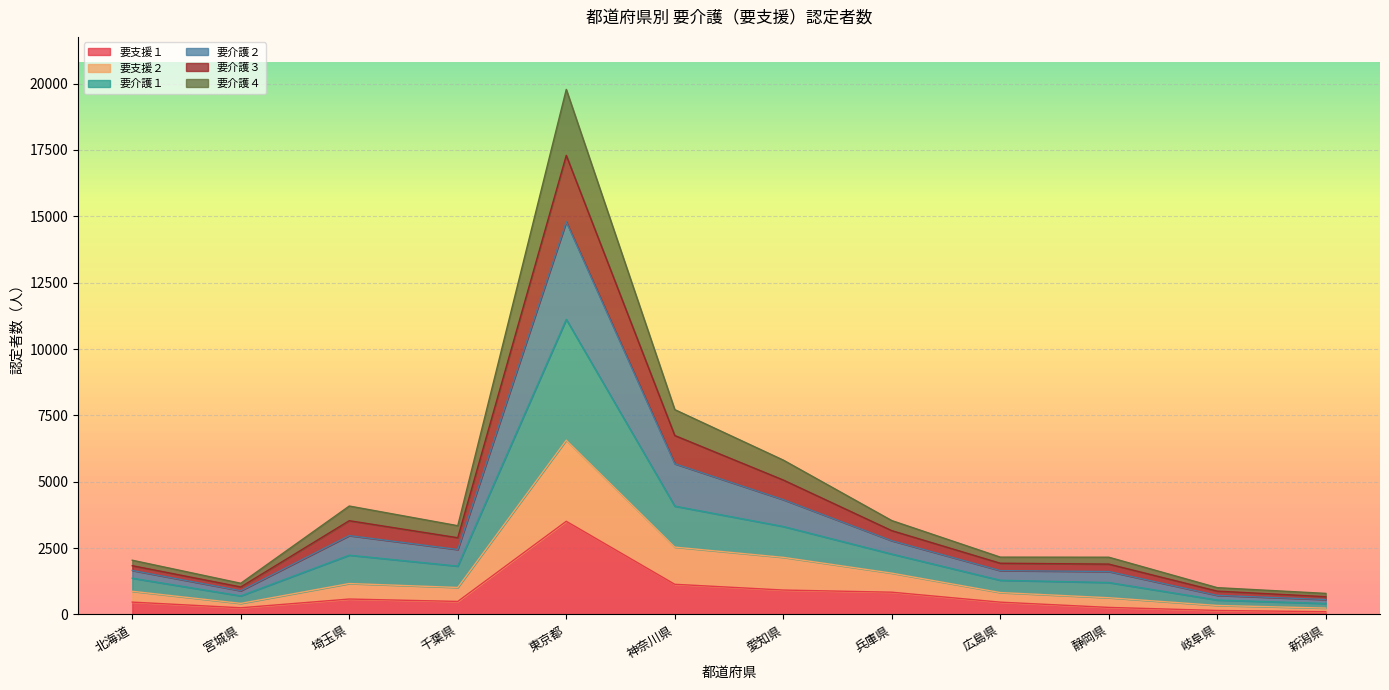

True or false: 要介護１ and 要介護２ cross at least once.

False